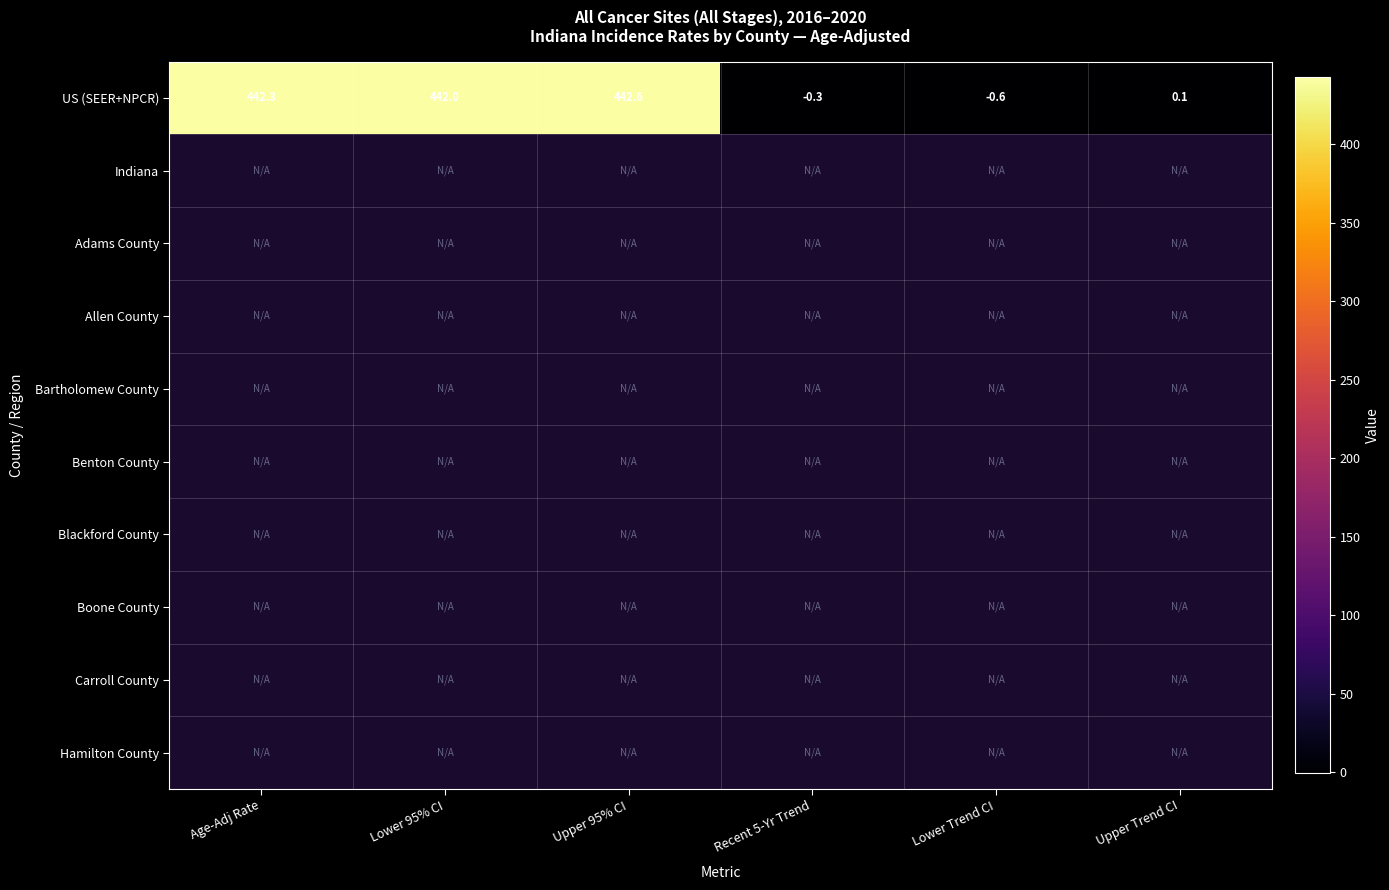

The US (SEER+NPCR) series shows -0.3 at Recent 5-Yr Trend. True or false?

True